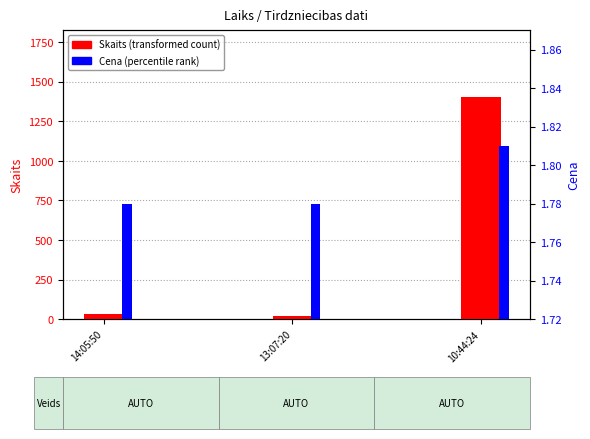

How many bars are there in total?

6